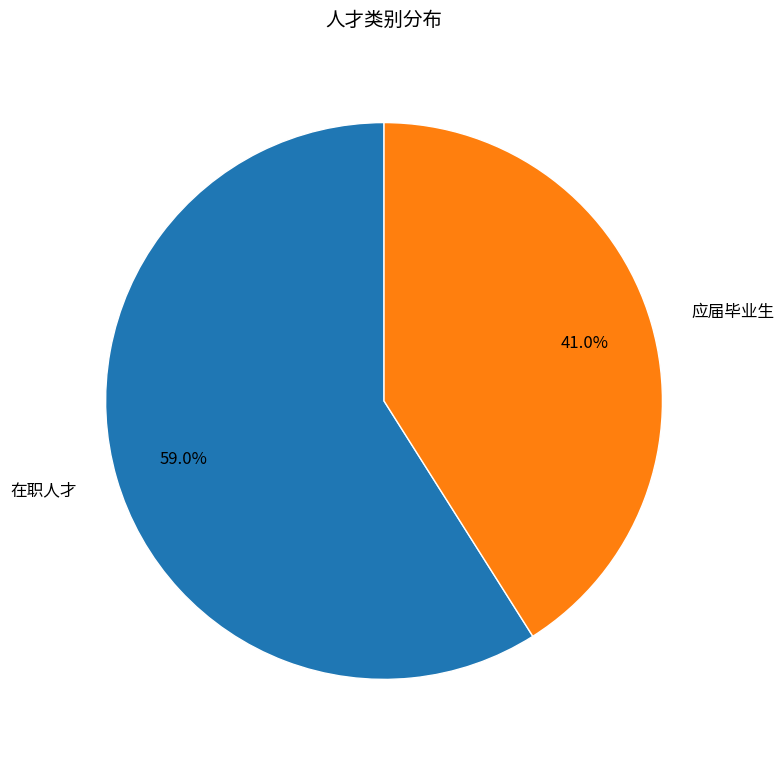

Which category has the biggest portion of the pie?

在职人才